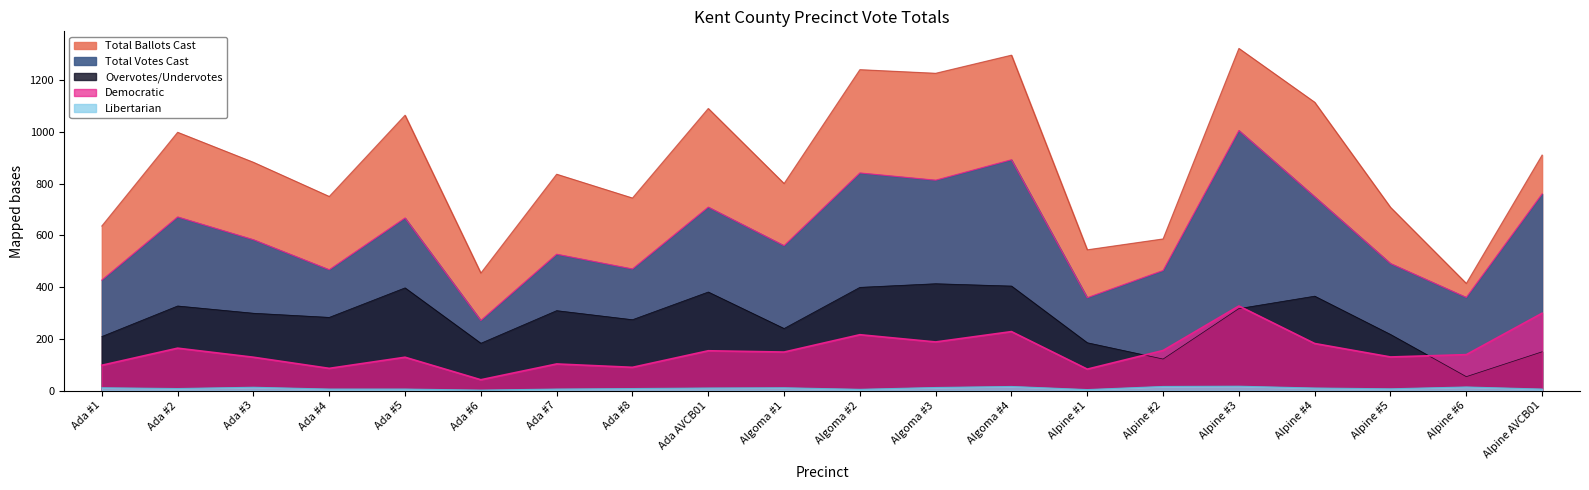

At which category is the sum across all series the highest?

Alpine #3